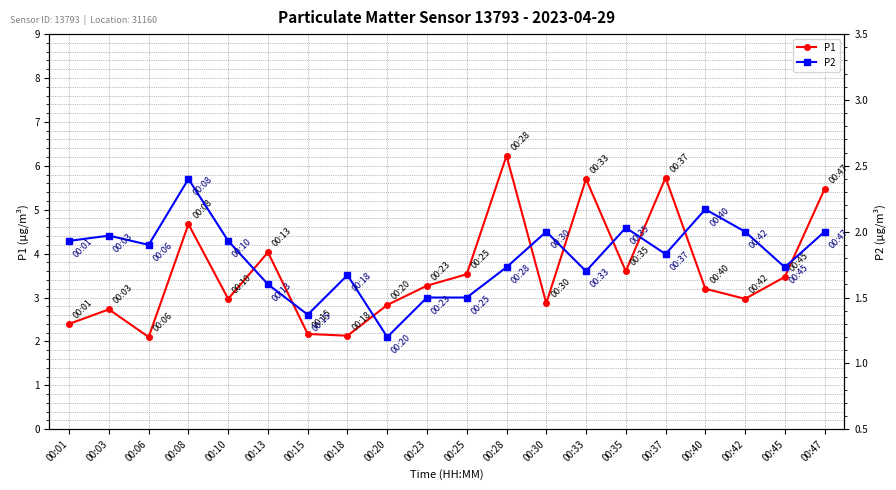

True or false: P2 has a value of 1.8 at 00:37.

True